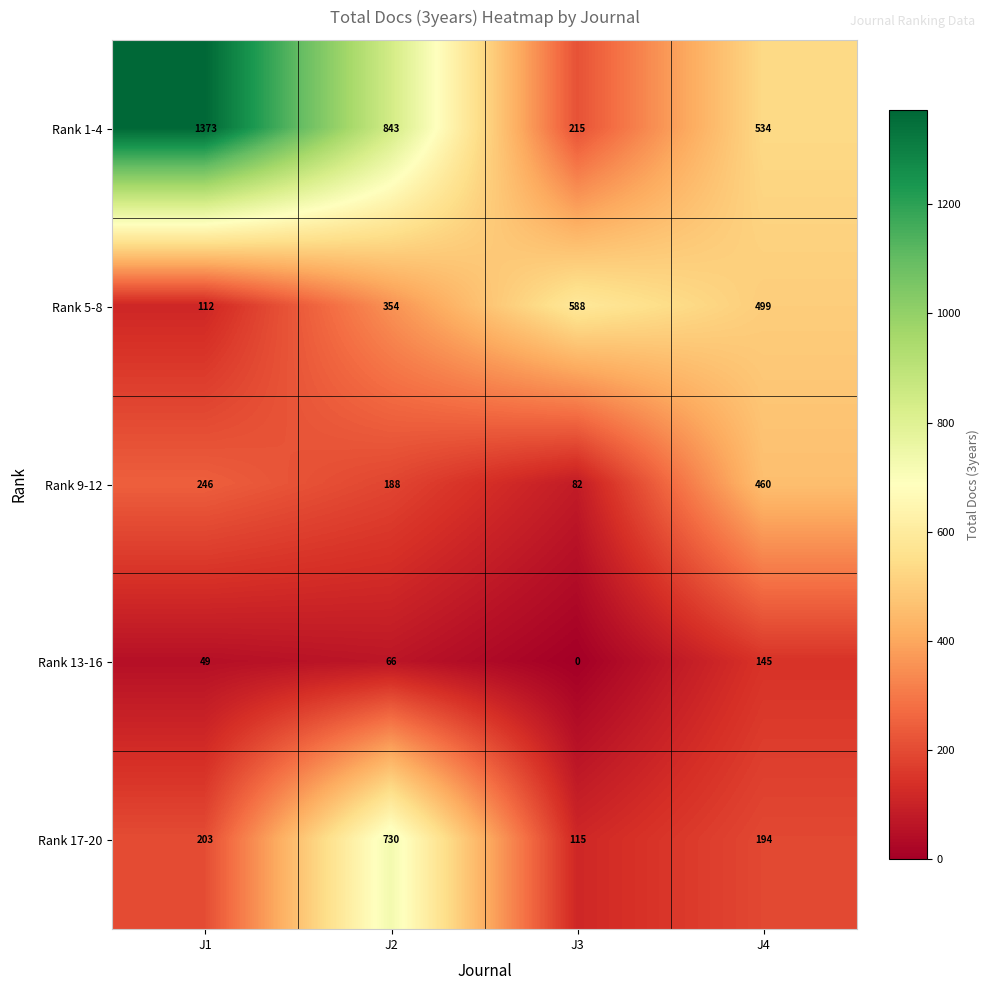

How many Rank 5-8 values are between 354 and 588?

3